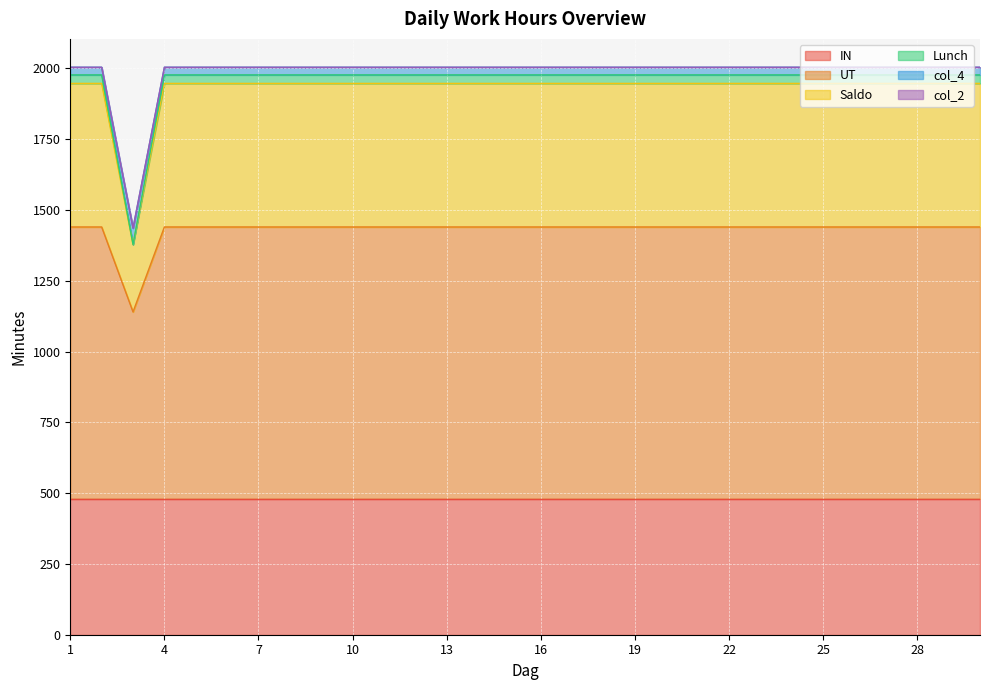

True or false: col_4 and Saldo intersect in this chart.

False